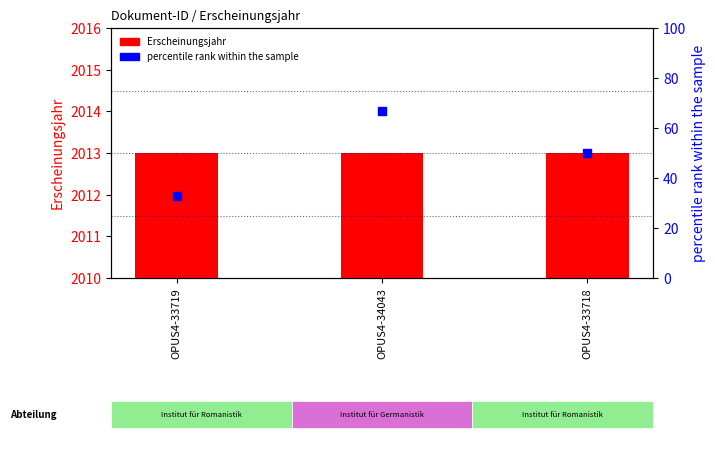

Which series reaches the minimum Y coordinate?

percentile rank within the sample